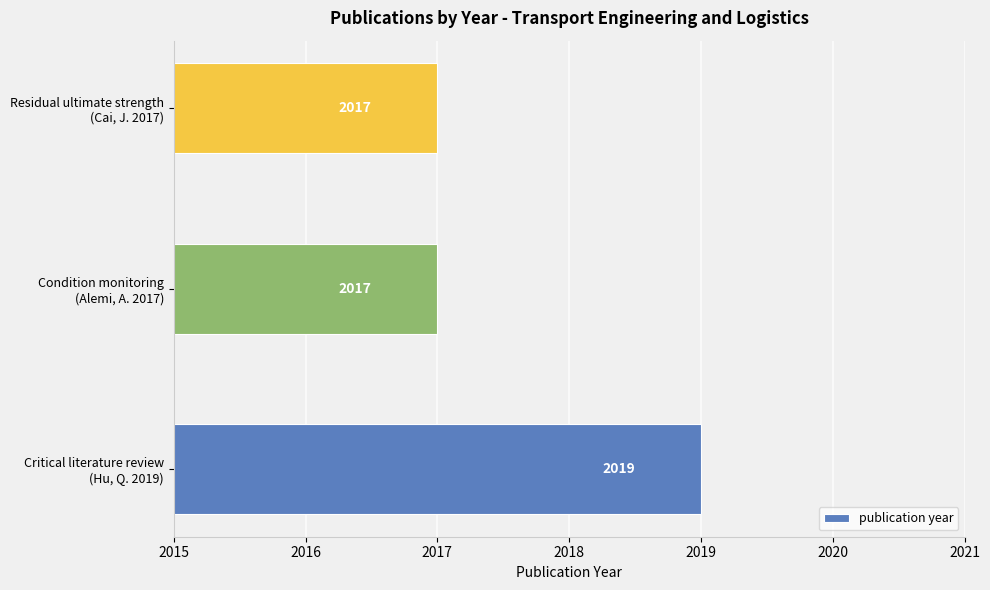

How many values are between 2017 and 2019?

3